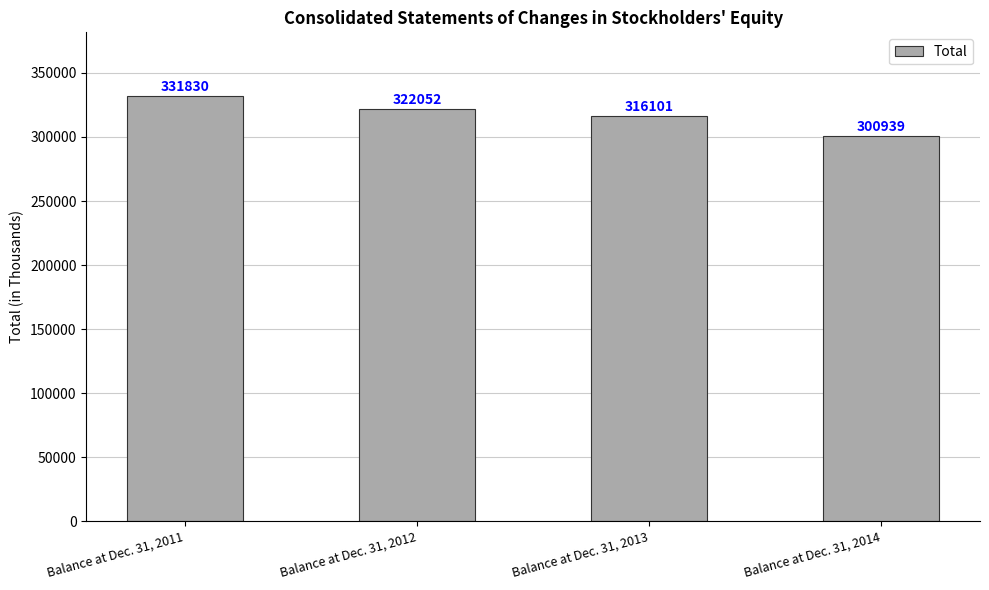

The value at Balance at Dec. 31, 2014 is 300939. True or false?

True